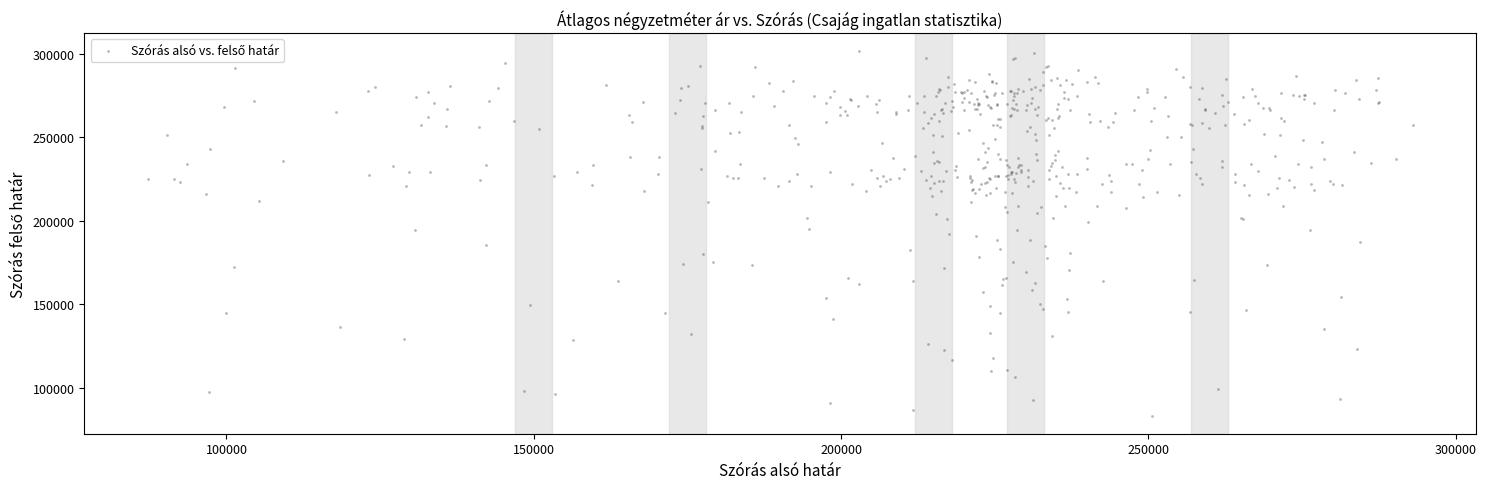

What is the range of X values (max minus min)?

205815.1